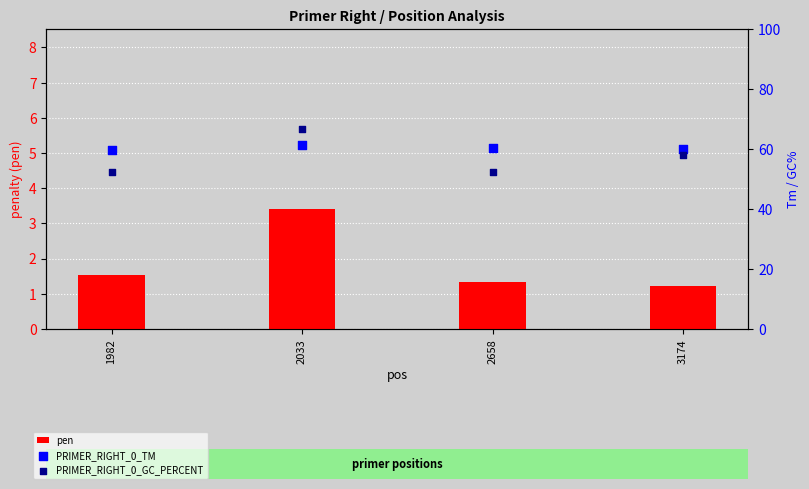

What is the total value across all series at 1982?

113.4